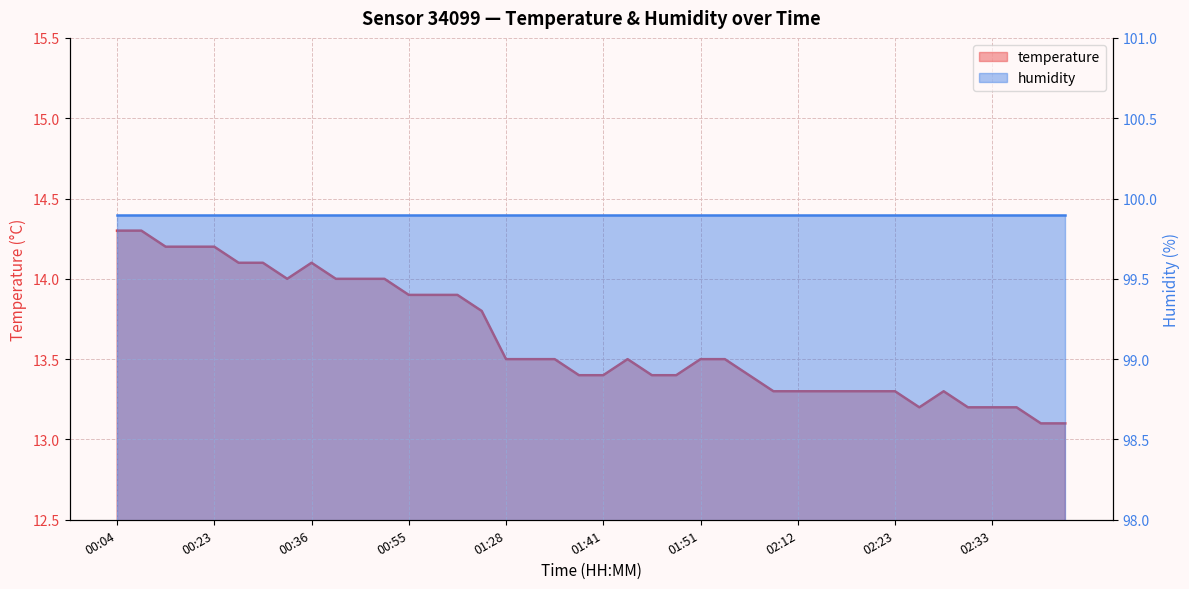

Which label corresponds to the largest value in the chart?

00:04